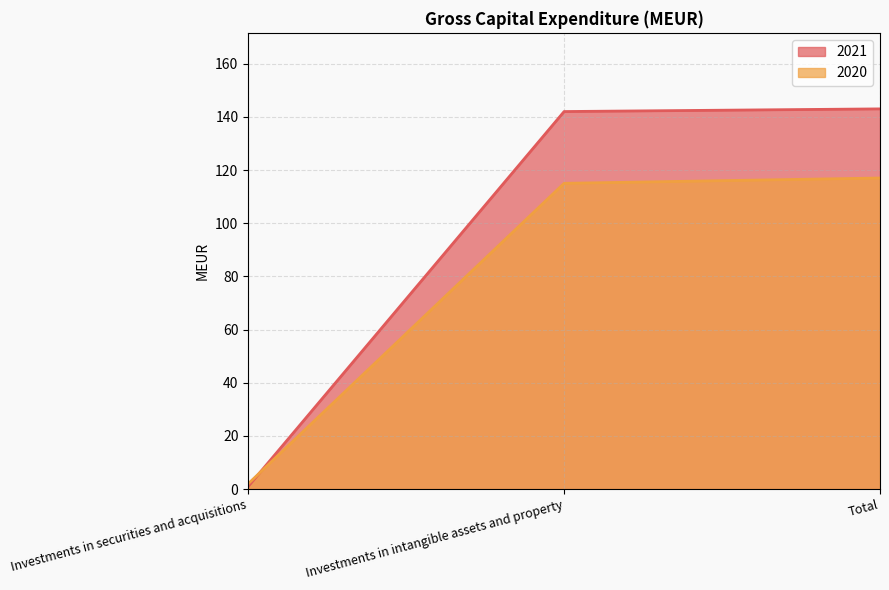

What is the label of the 2nd point from the right?

Investments in intangible assets and property